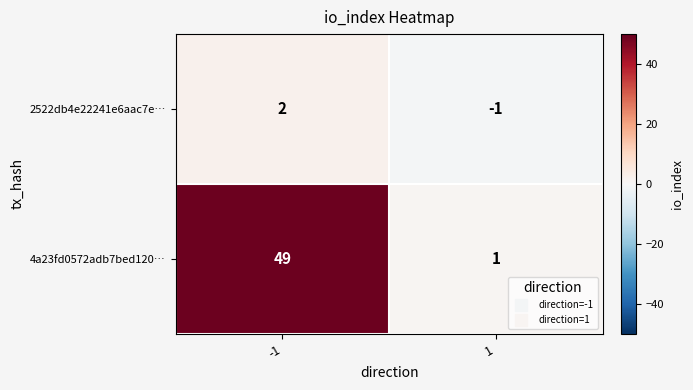

Is it true that 4a23fd0572adb7bed120… equals 12 at -1?

False